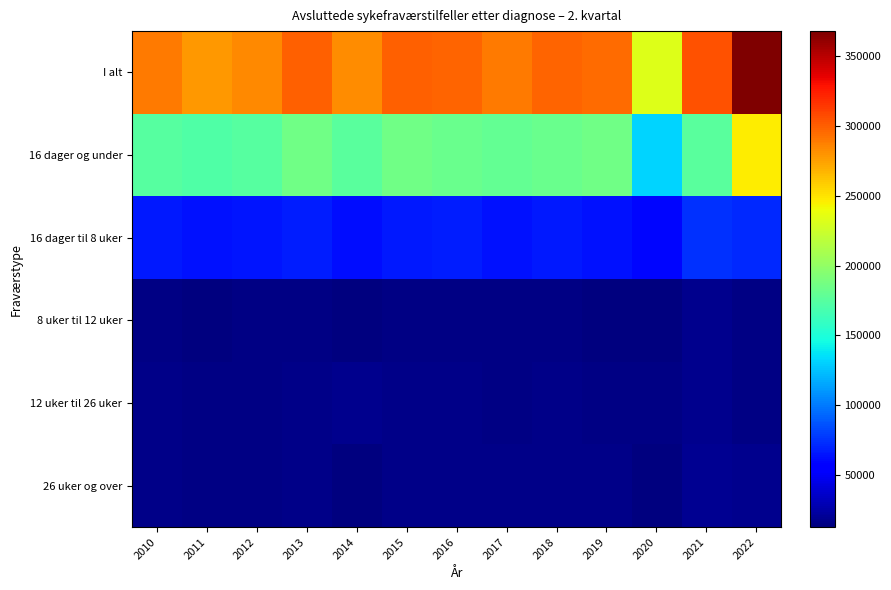

Reading left to right, extract all data points from this chart.

I alt: 2010=288890	2011=278600	2012=284206	2013=299353	2014=282068	2015=299516	2016=298015	2017=289221	2018=297446	2019=295422	2020=232876	2021=304939	2022=367749
16 dager og under: 2010=174100	2011=171875	2012=174457	2013=184998	2014=175311	2015=185920	2016=182918	2017=180054	2018=182993	2019=186014	2020=131392	2021=175760	2022=246051
16 dager til 8 uker: 2010=66410	2011=63269	2012=64898	2013=67621	2014=62754	2015=66234	2016=67564	2017=64035	2018=66622	2019=64097	2020=59571	2021=74463	2022=72360
8 uker til 12 uker: 2010=14786	2011=14092	2012=14363	2013=14674	2014=13416	2015=14729	2016=14795	2017=14329	2018=15005	2019=14125	2020=13291	2021=17113	2022=15651
12 uker til 26 uker: 2010=16531	2011=14994	2012=15164	2013=16020	2014=17652	2015=15879	2016=15828	2017=15091	2018=16100	2019=15360	2020=14745	2021=18050	2022=15380
26 uker og over: 2010=17063	2011=14370	2012=15324	2013=16040	2014=12935	2015=16754	2016=16910	2017=15712	2018=16726	2019=15826	2020=13877	2021=19553	2022=18307